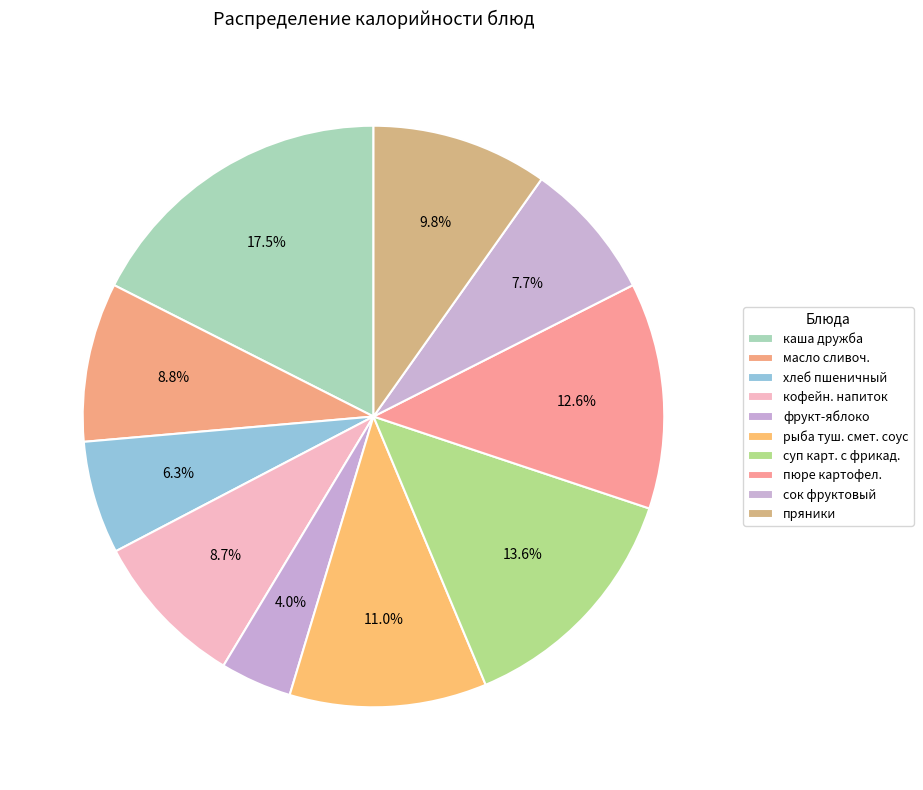

How many slices are in this pie chart?

10